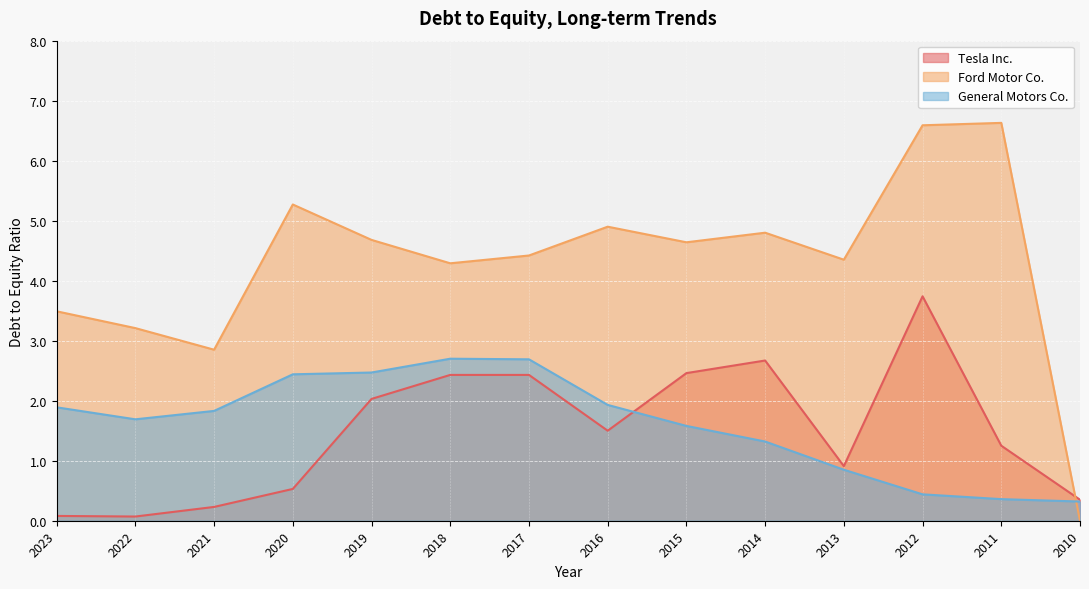

What is the value of the General Motors Co. point at the 13th from the left?

0.4